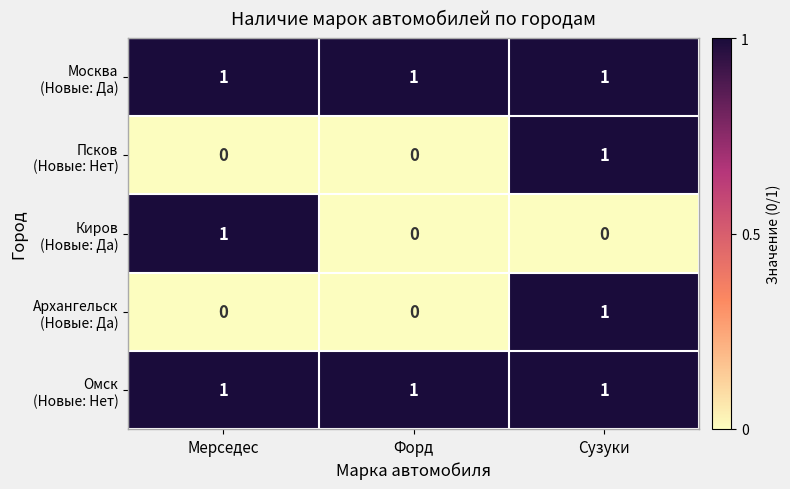

Count the number of categories in the chart.

3